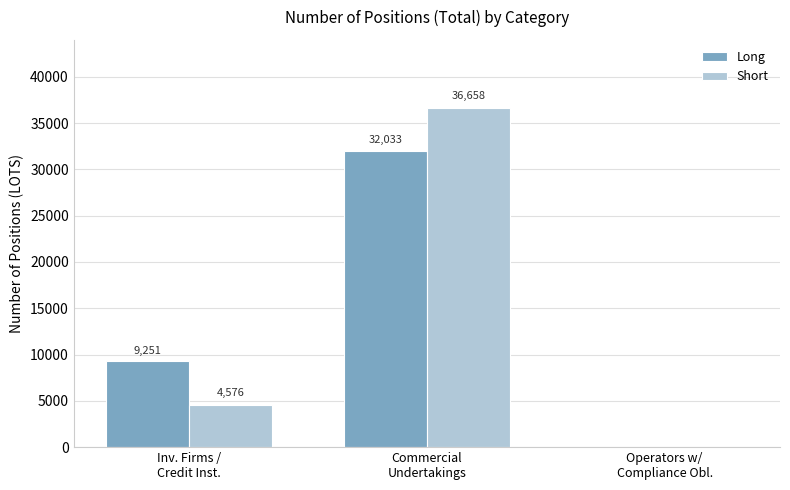

At which category is the sum across all series the highest?

Commercial
Undertakings